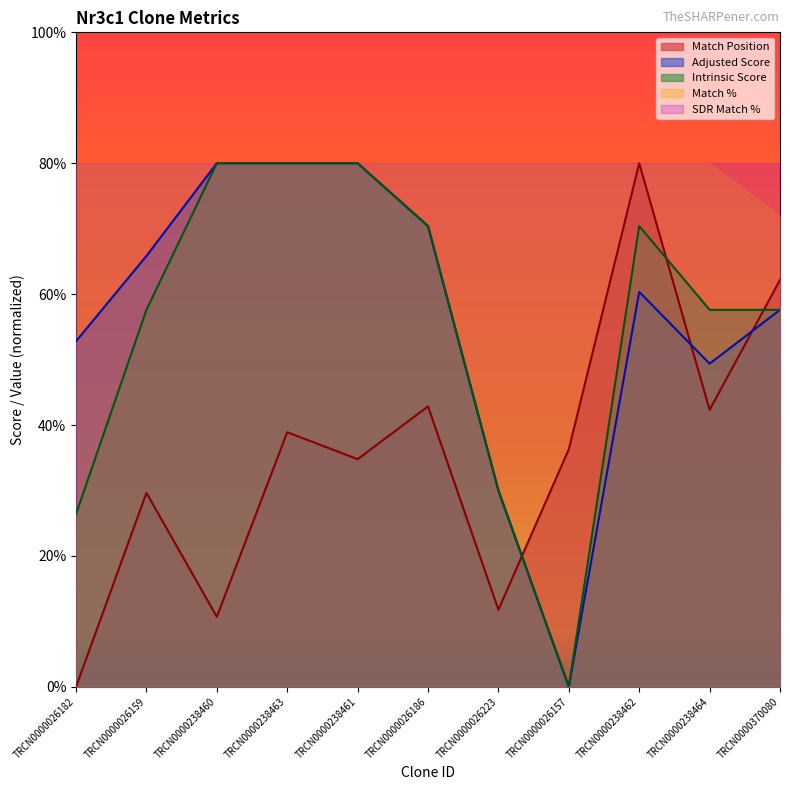

What is the total value across all series at TRCN0000238462?

370.7